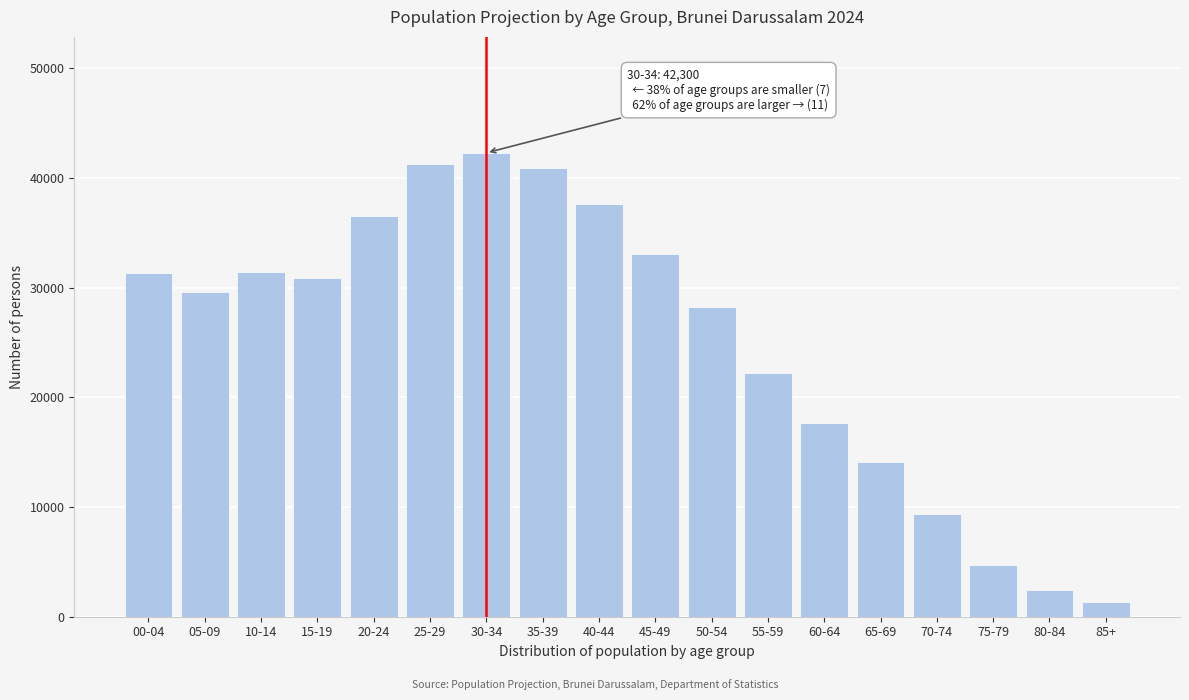

What is the ratio of the value at 30-34 to the value at 45-49?

1.3